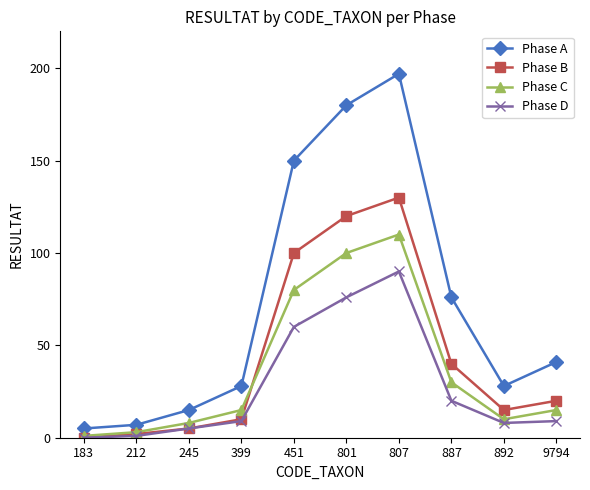

What is the spread (max minus min) of values at 245?

10